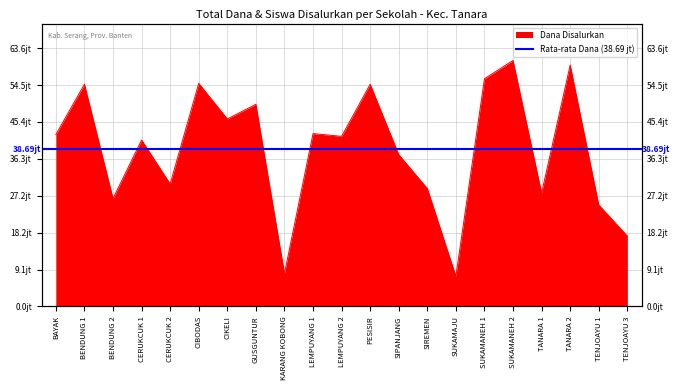

List the labels in order of value, smallest first.

SUKAMAJU, KARANG KOBONG, TENJOAYU 3, TENJOAYU 1, BENDUNG 2, TANARA 1, SIREMEN, CERUKCUK 2, SIPANJANG, CERUKCUK 1, LEMPUYANG 2, BAYAK, LEMPUYANG 1, CIKELI, GUSGUNTUR, BENDUNG 1, PESISIR, CIBODAS, SUKAMANEH 1, TANARA 2, SUKAMANEH 2